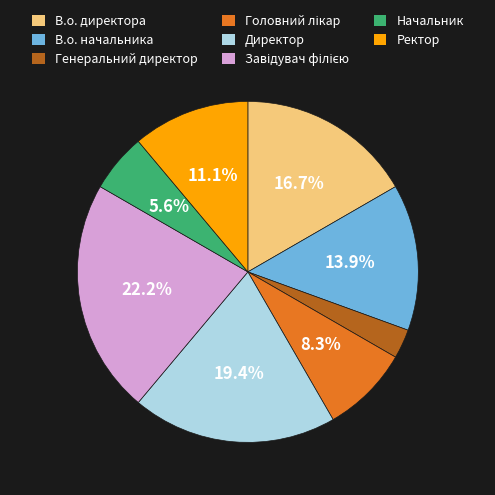

What portion of the pie excludes В.о. директора?

83.3%